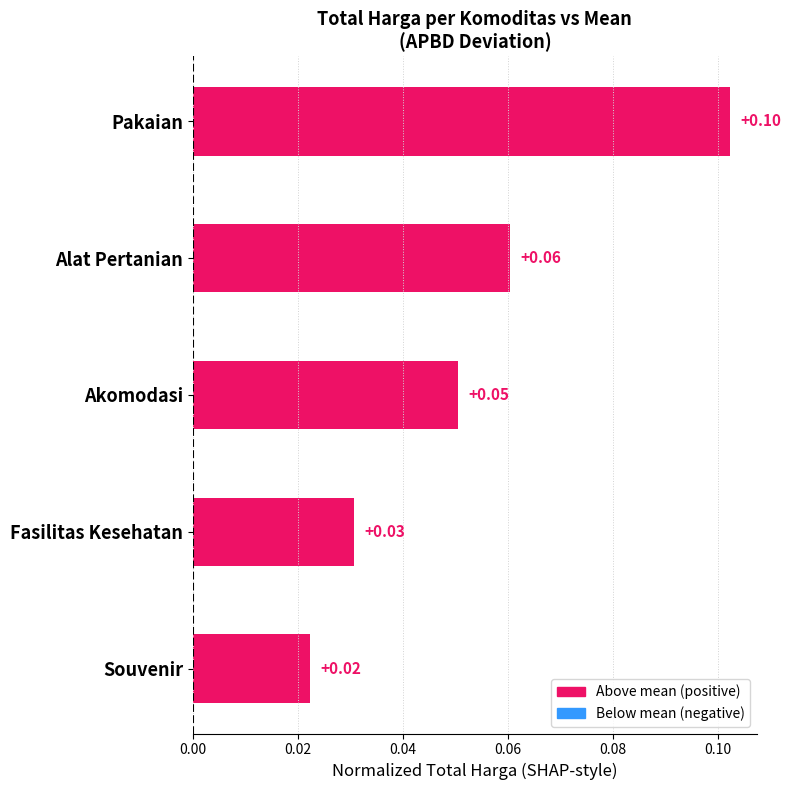

What is the difference between the maximum and minimum values?

0.1